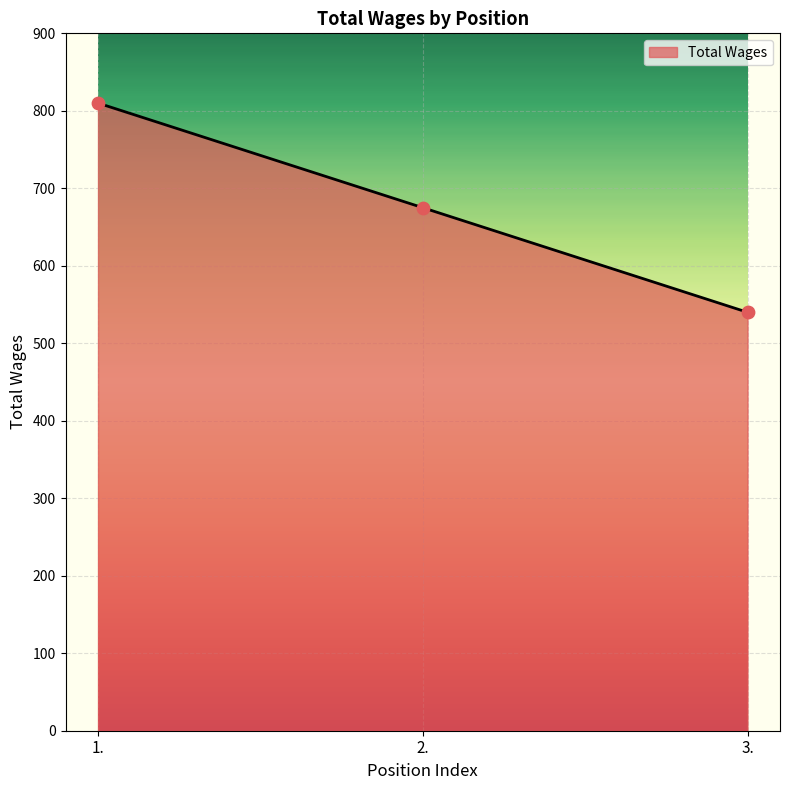

Approximately how many times larger is the value at 3. compared to 1.?

0.7